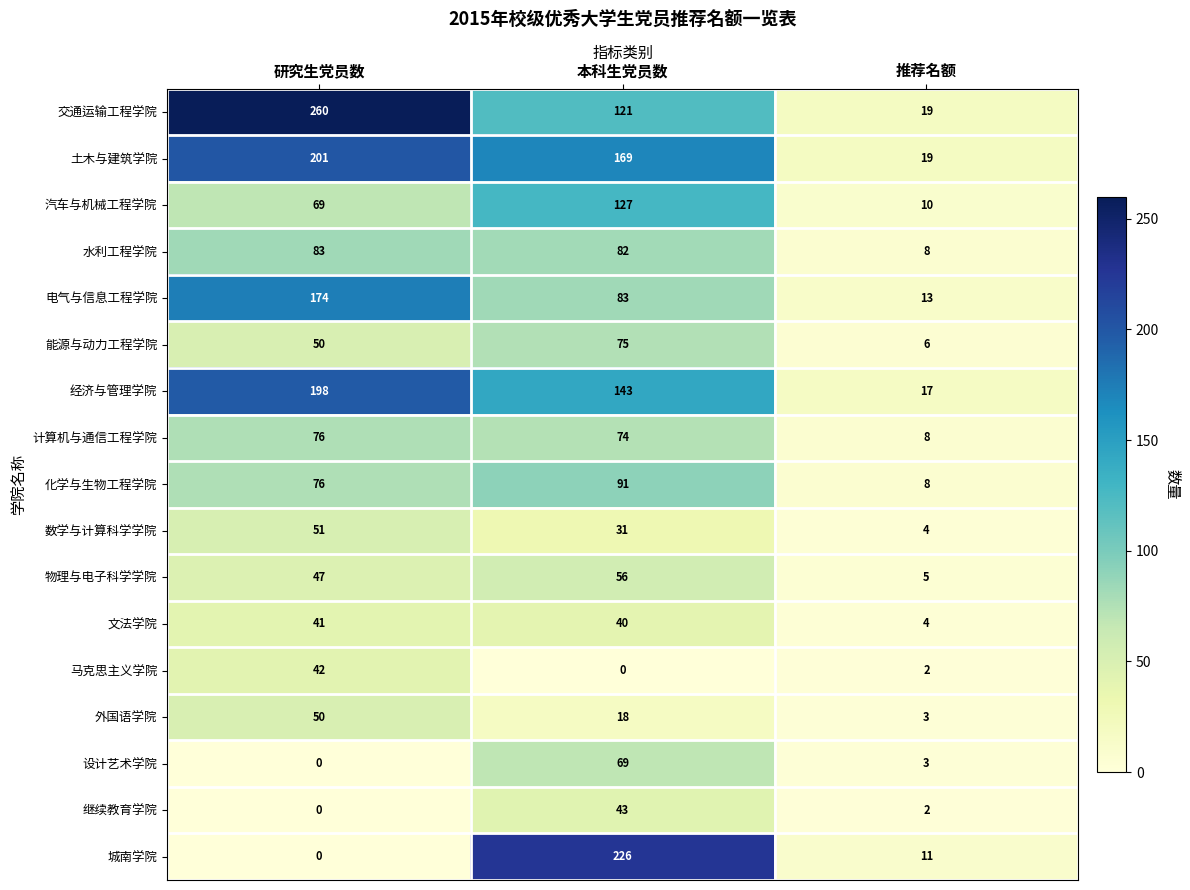

Which series has the largest total across all categories?

交通运输工程学院